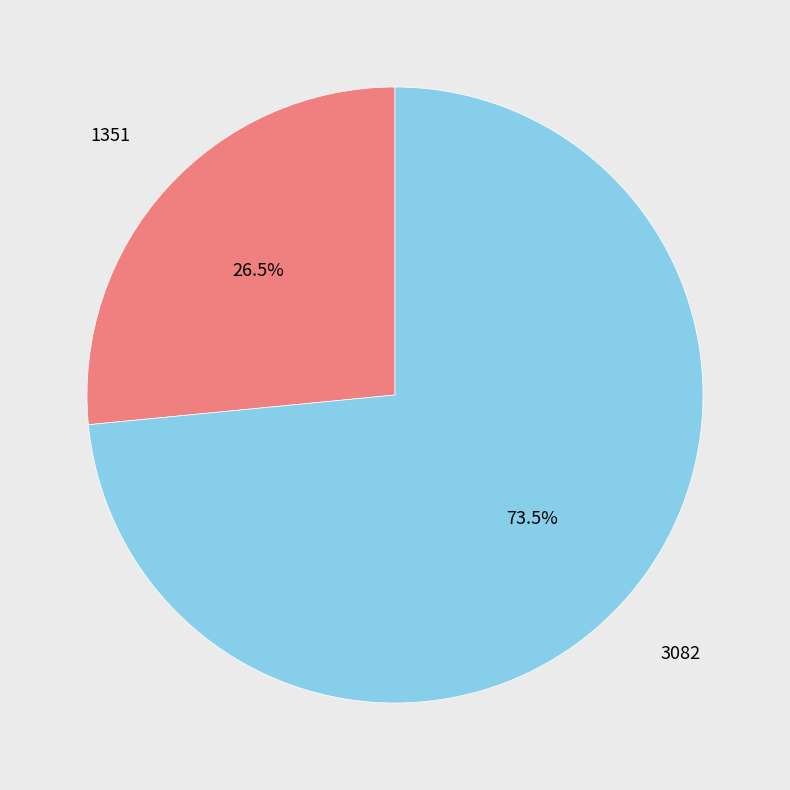

Does any single category account for the majority?

Yes